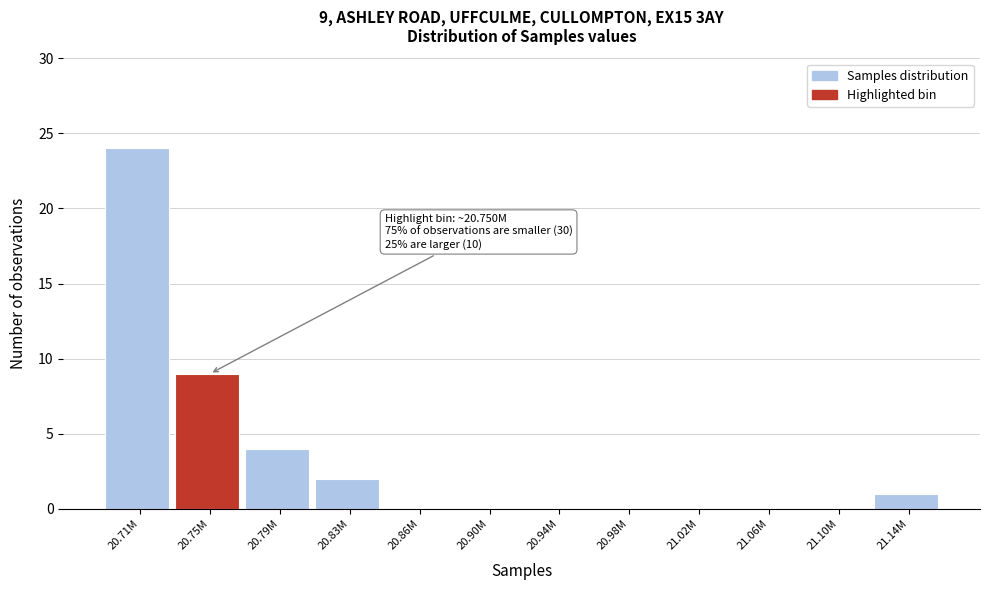

Reading left to right, what are all the values shown in this chart?

20.71M=24	20.75M=9	20.79M=4	20.83M=2	20.86M=0	20.90M=0	20.94M=0	20.98M=0	21.02M=0	21.06M=0	21.10M=0	21.14M=1